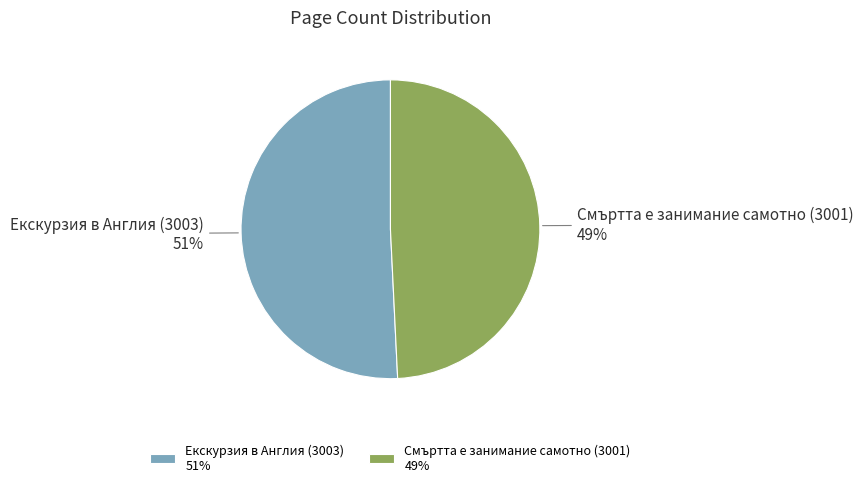

Which category accounts for the majority?

Екскурзия в Англия (3003)